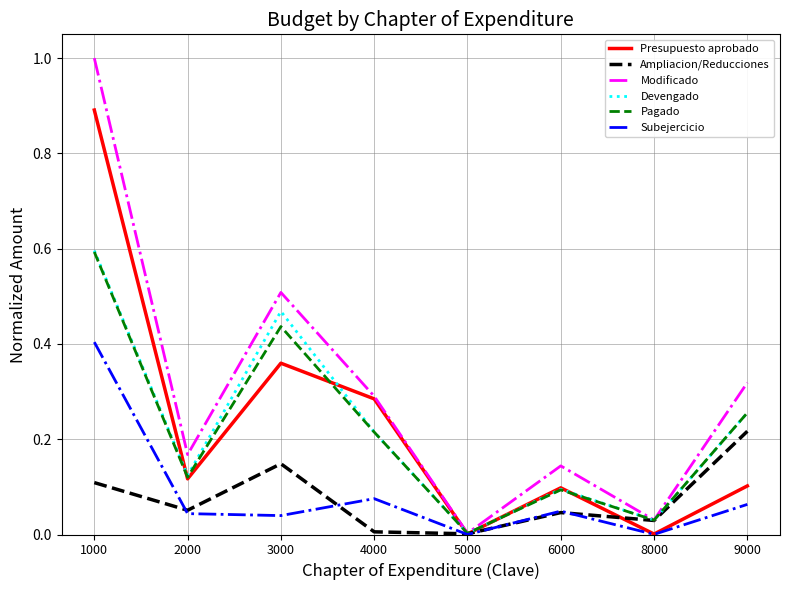

Which series has the largest range (max minus min)?

Modificado